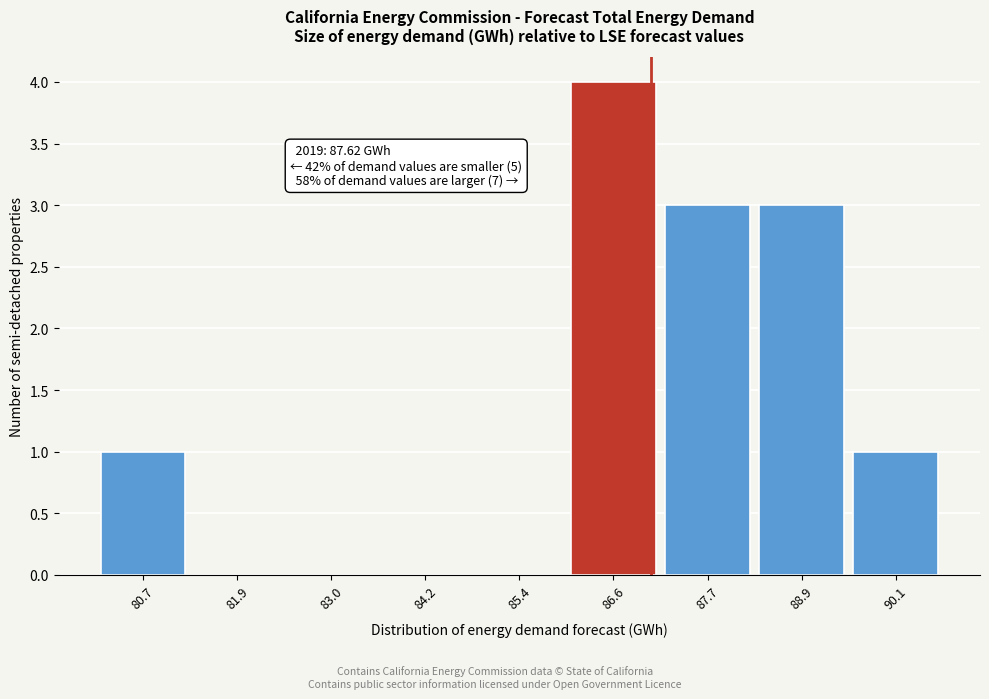

Reading right to left, what are all the values shown in this chart?

90.1=1	88.9=3	87.7=3	86.6=4	85.4=0	84.2=0	83.0=0	81.9=0	80.7=1